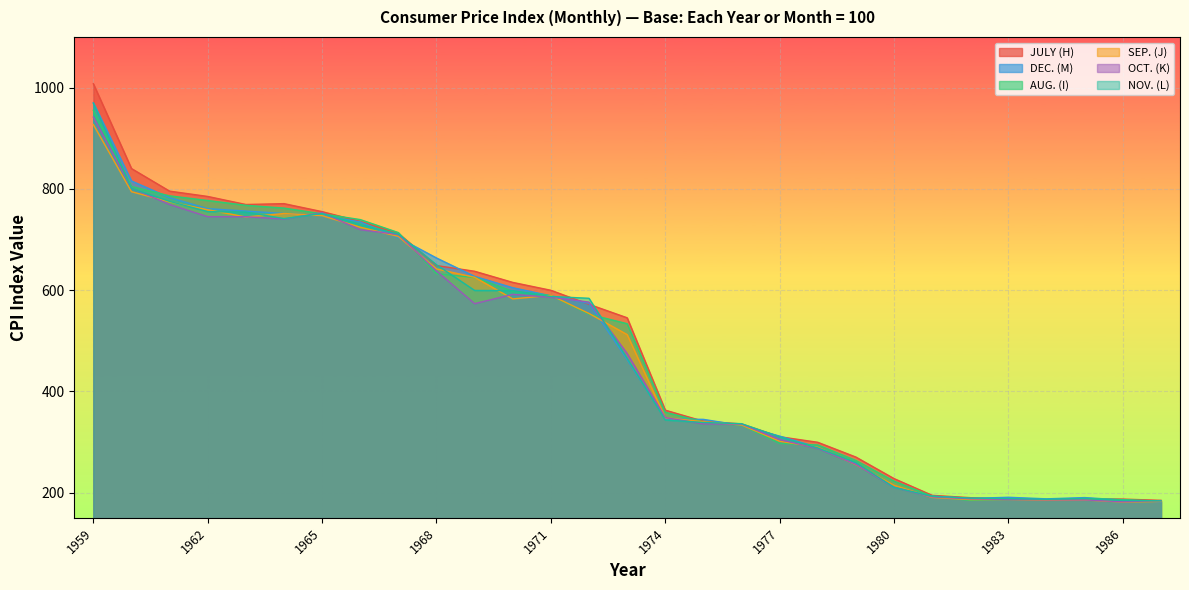

Where is the first local maximum for AUG. (I)?

1983